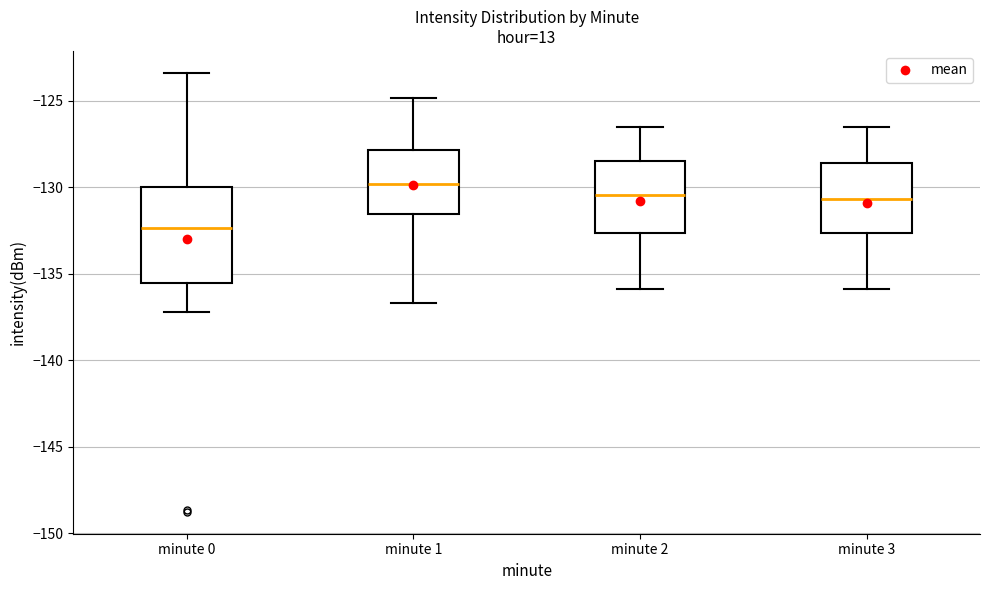

Comparing the boxes themselves (not the whiskers), which one is the tallest?

minute 0